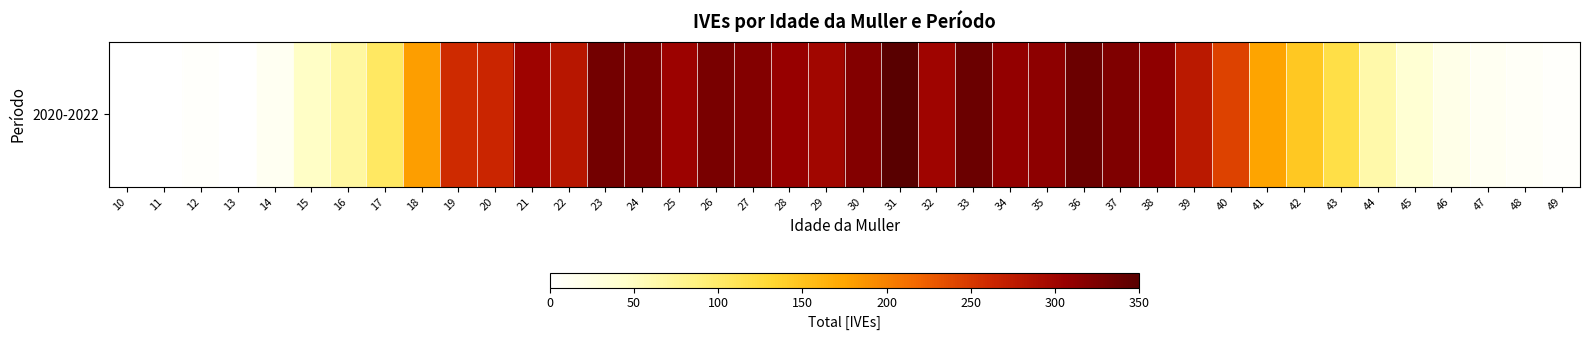

How many values are above zero?

37